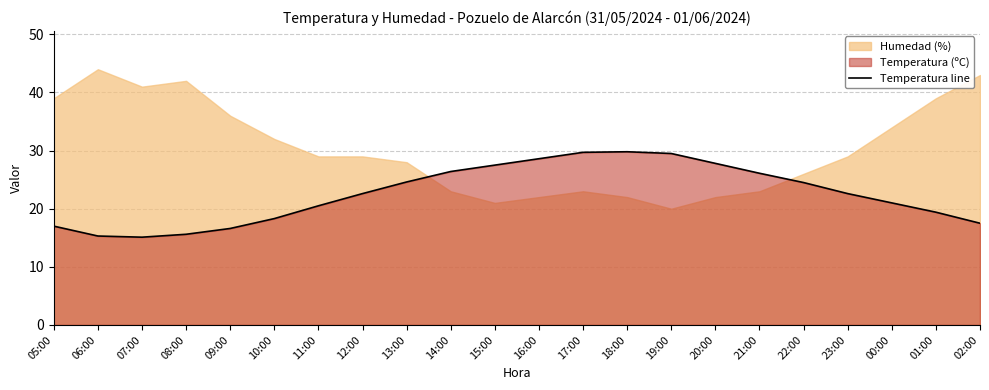

What is the difference between the values at 07:00 and 14:00?

11.3